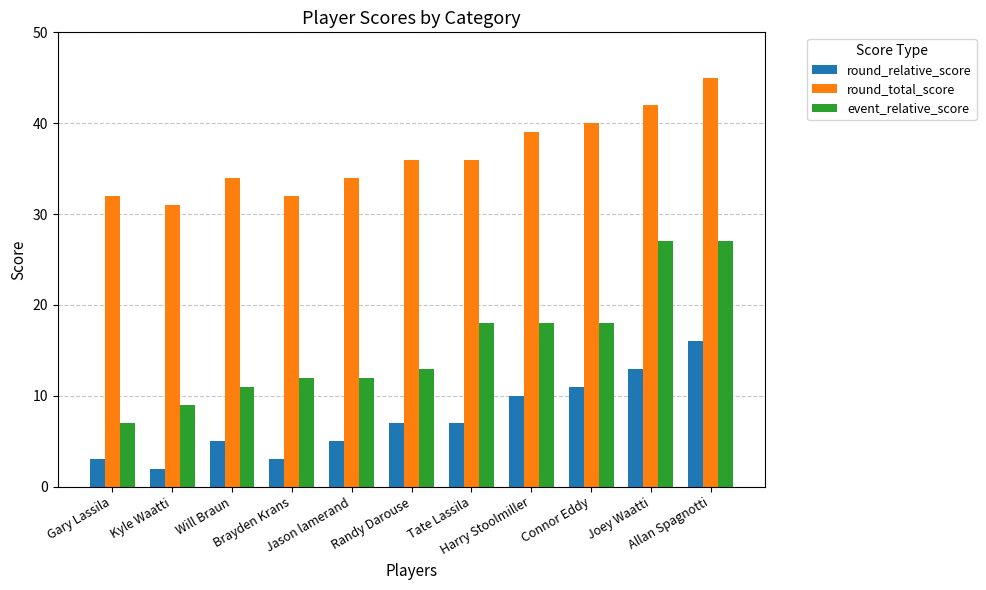

The event_relative_score series shows 18 at Tate Lassila. True or false?

True